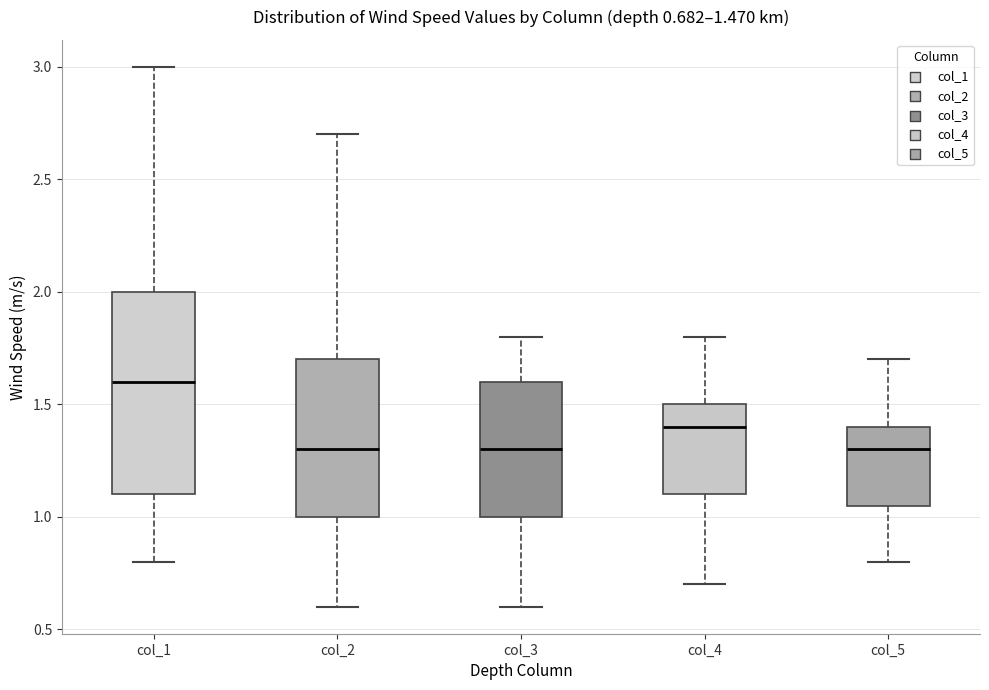

Comparing the boxes themselves (not the whiskers), which one is the tallest?

col_1